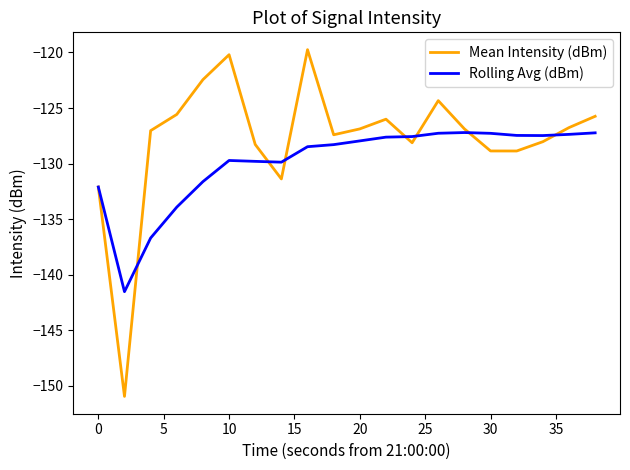

List the series in order of their peak value, highest first.

Mean Intensity (dBm), Rolling Avg (dBm)